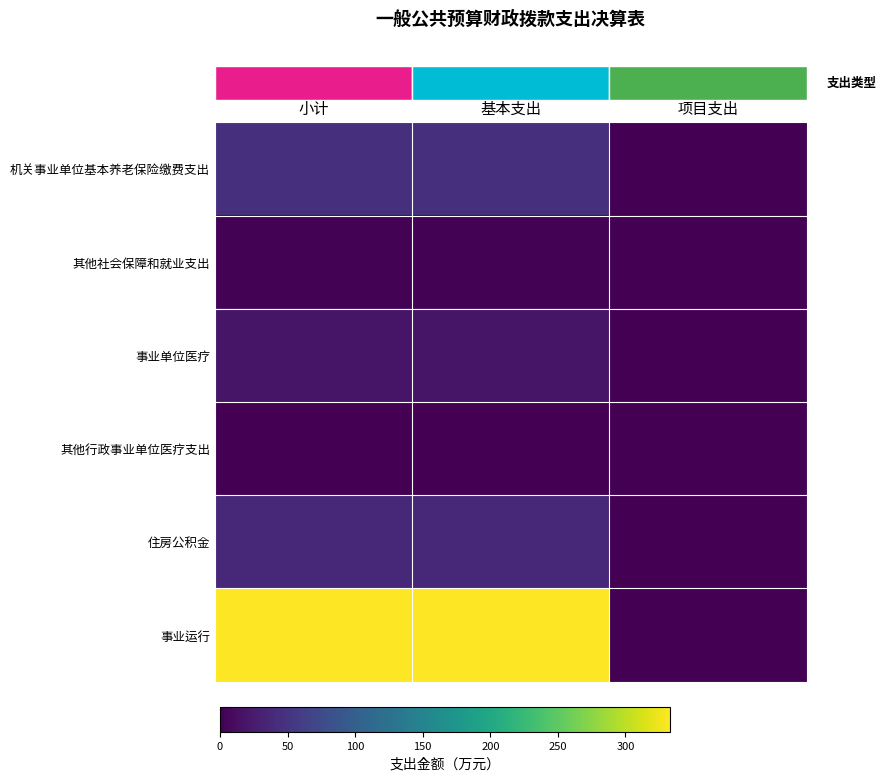

At how many categories does at least one series exceed 332?

2